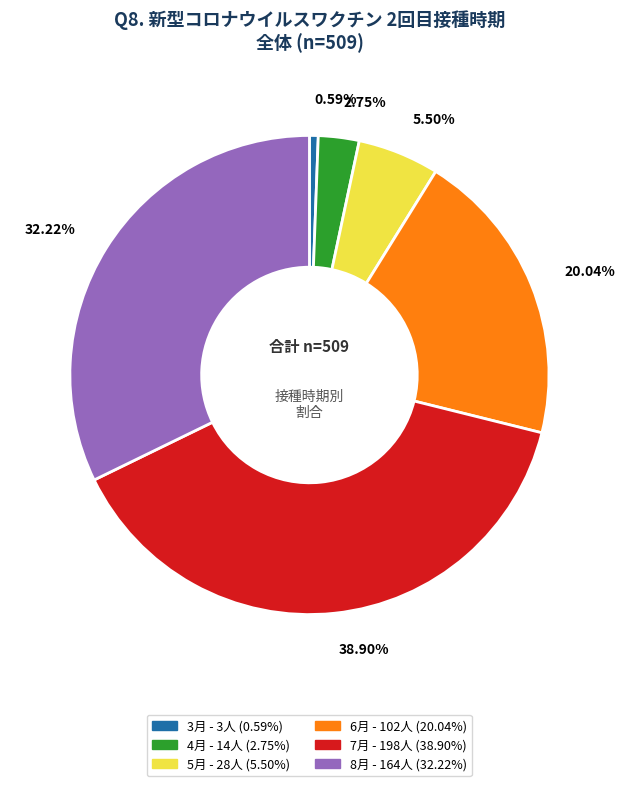

Does any single category account for the majority?

No